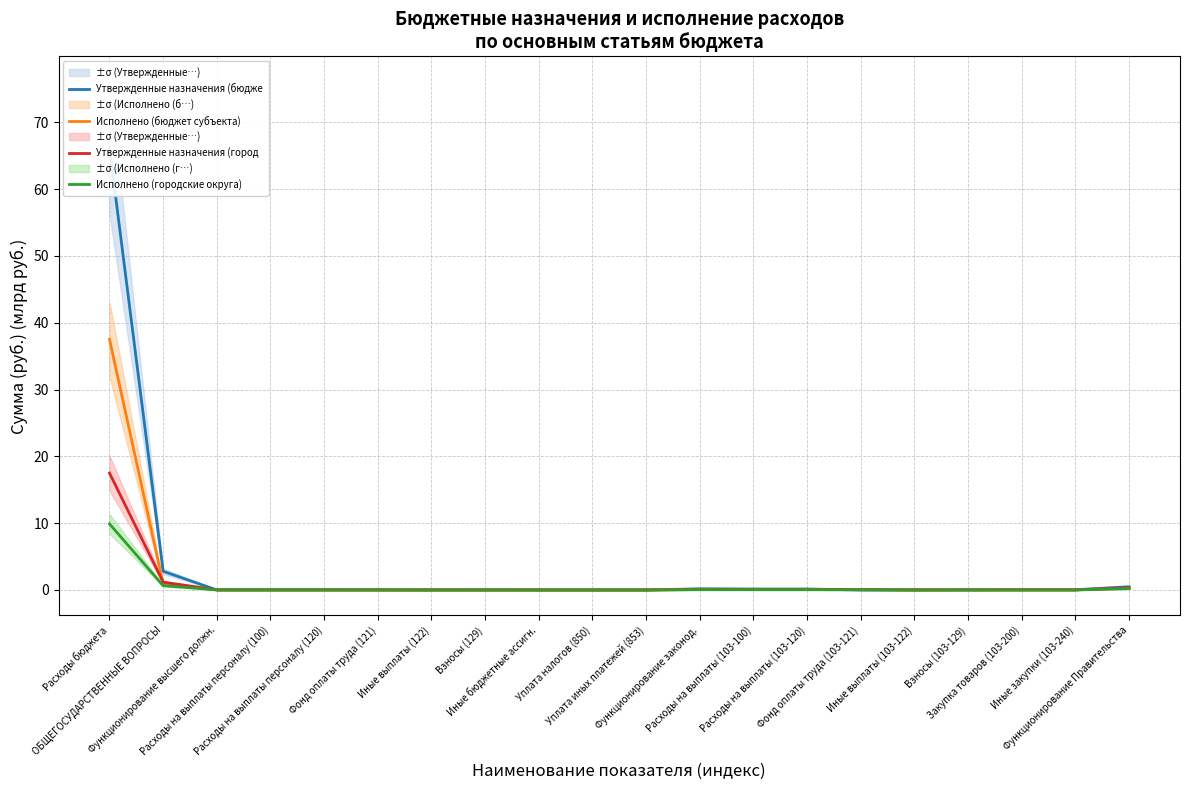

At how many categories does at least one series exceed 6?

1